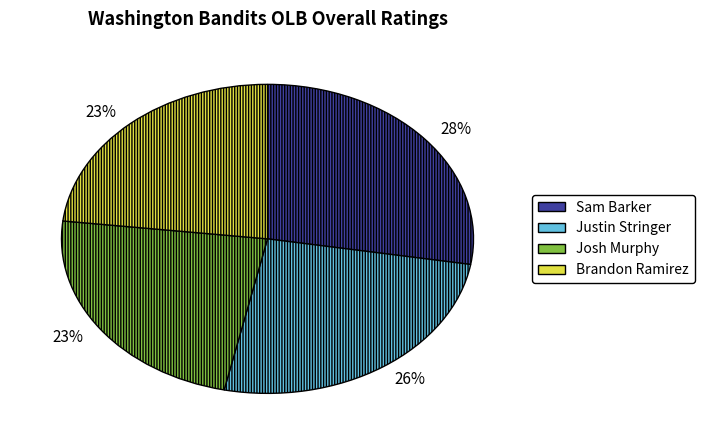

Is there a majority slice in this chart?

No